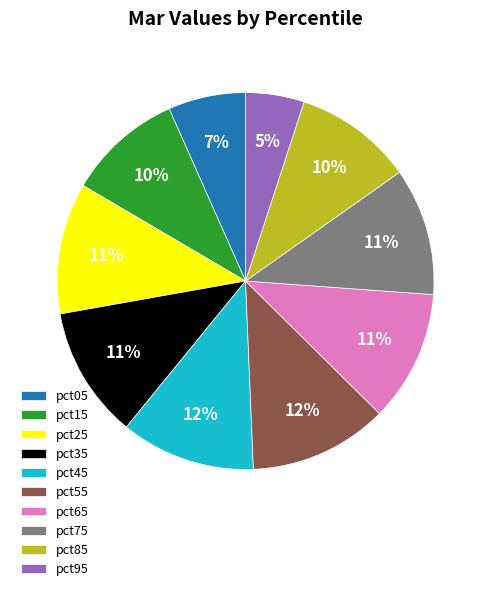

What is the smallest slice in the pie chart?

pct95